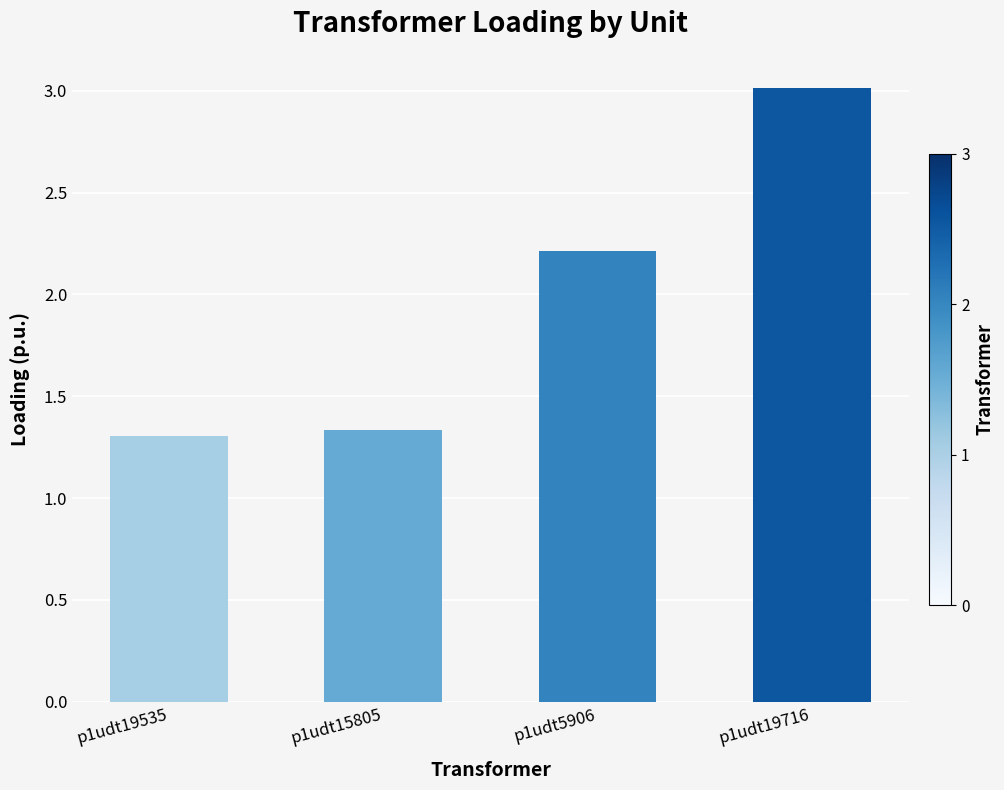

Where does the data first go above 2?

p1udt5906